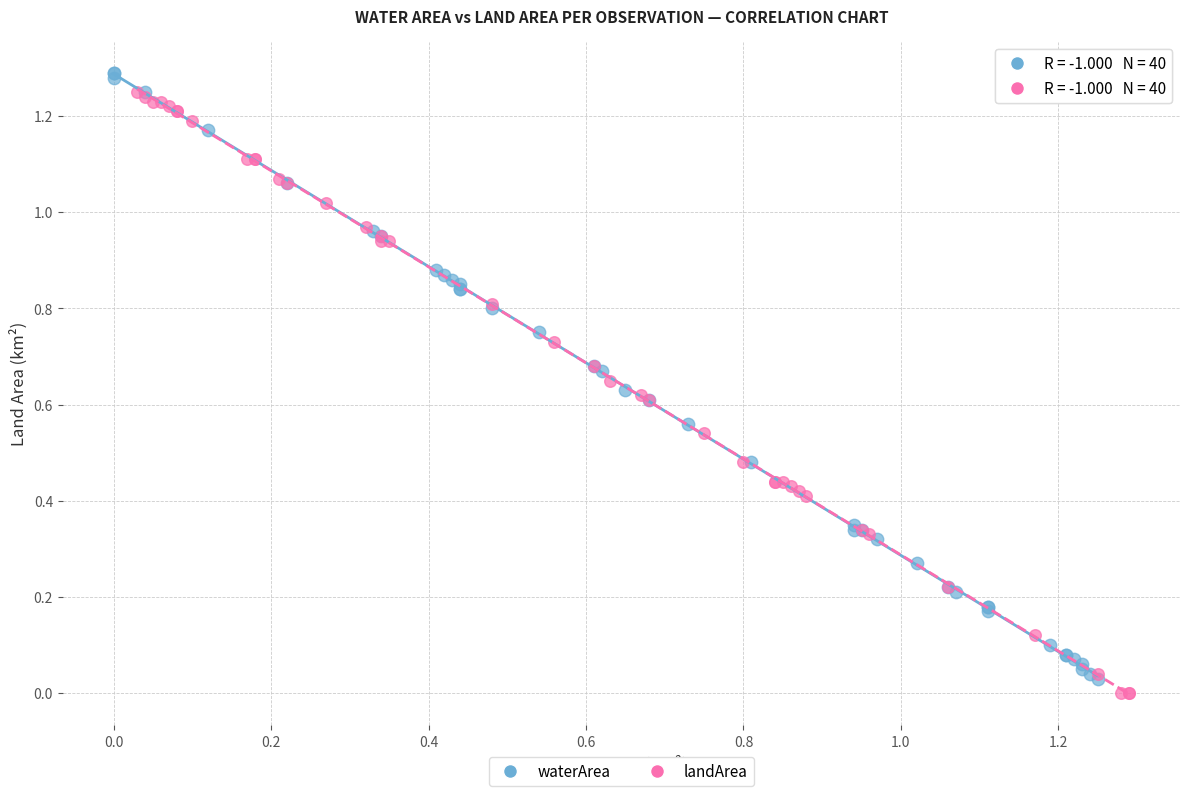

What are all the series names shown in the legend?

waterArea, landArea